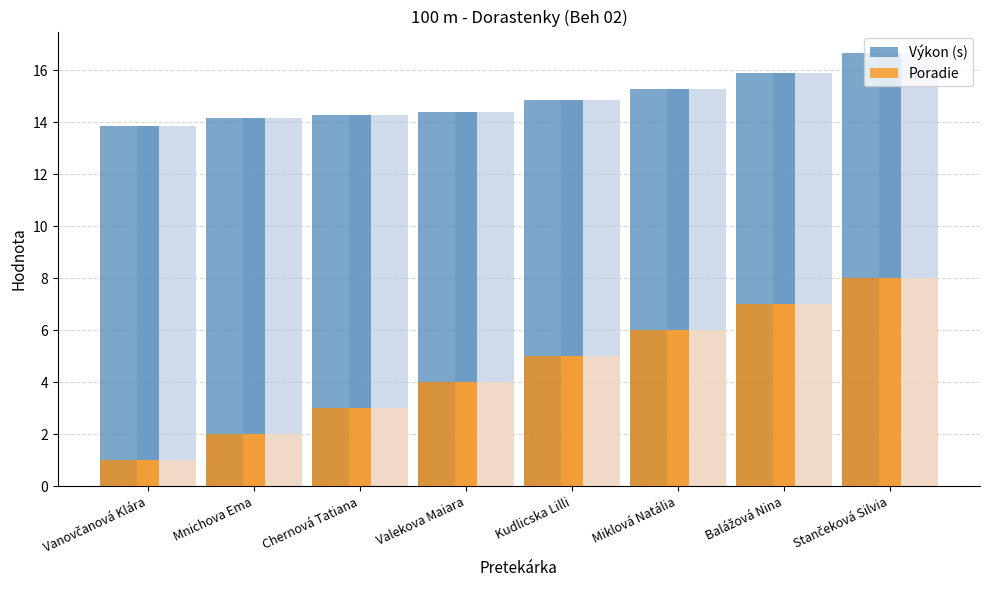

Rank the series by their maximum value, from lowest to highest.

Poradie, Výkon (s)